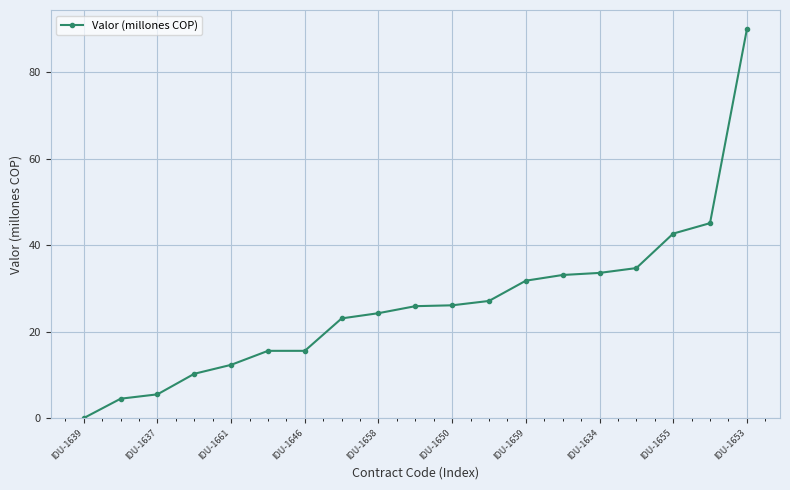

What is the difference between the maximum and minimum values?

90.0